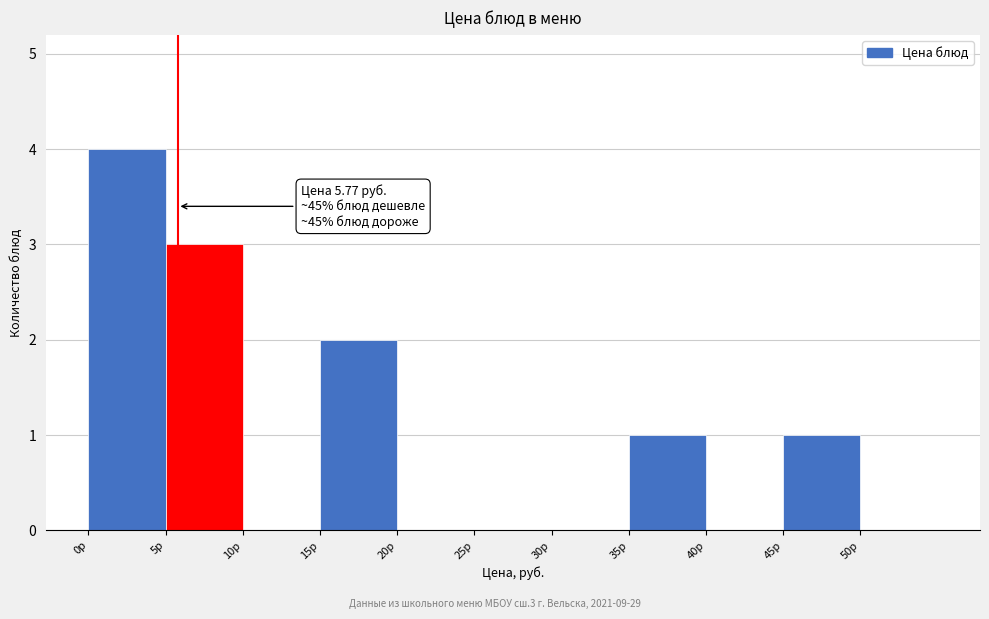

Over which range of the x-axis is the bar tallest?

0 to 5